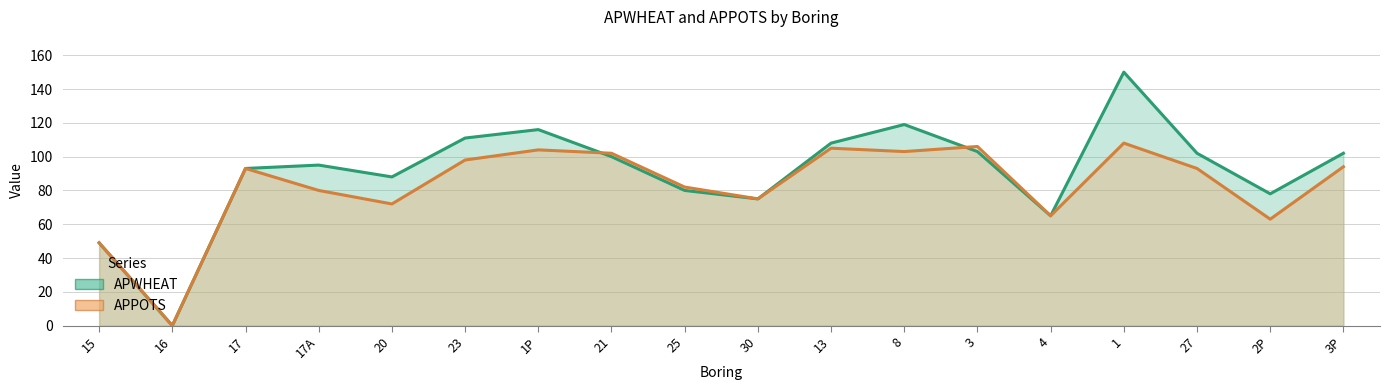

The APPOTS mean series shows 98 at 23. True or false?

True